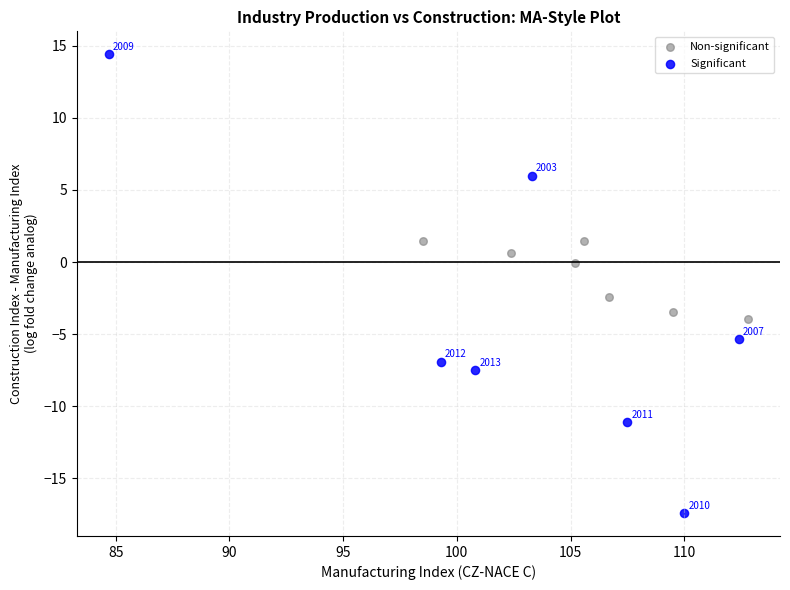

What are all the series names shown in the legend?

Non-significant, Significant